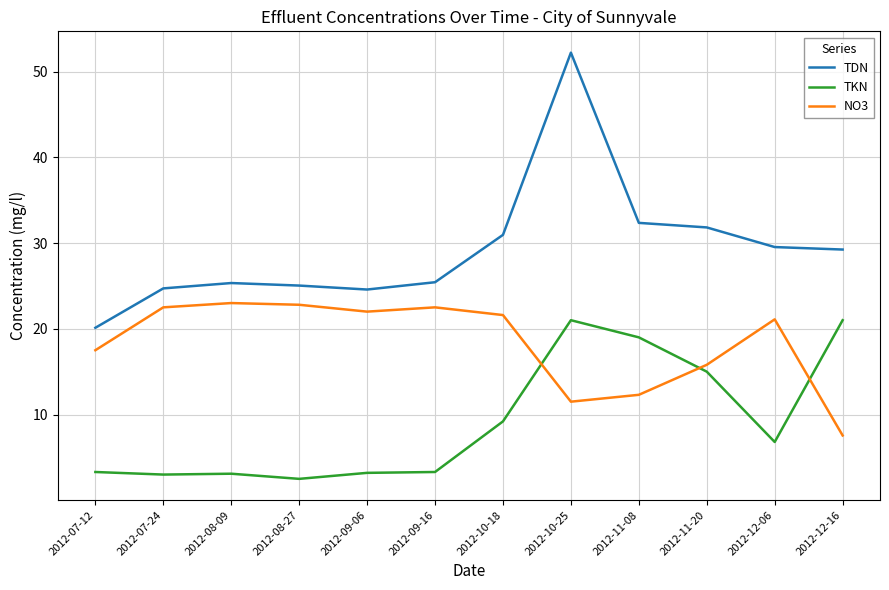

At how many categories does at least one series exceed 17?

12